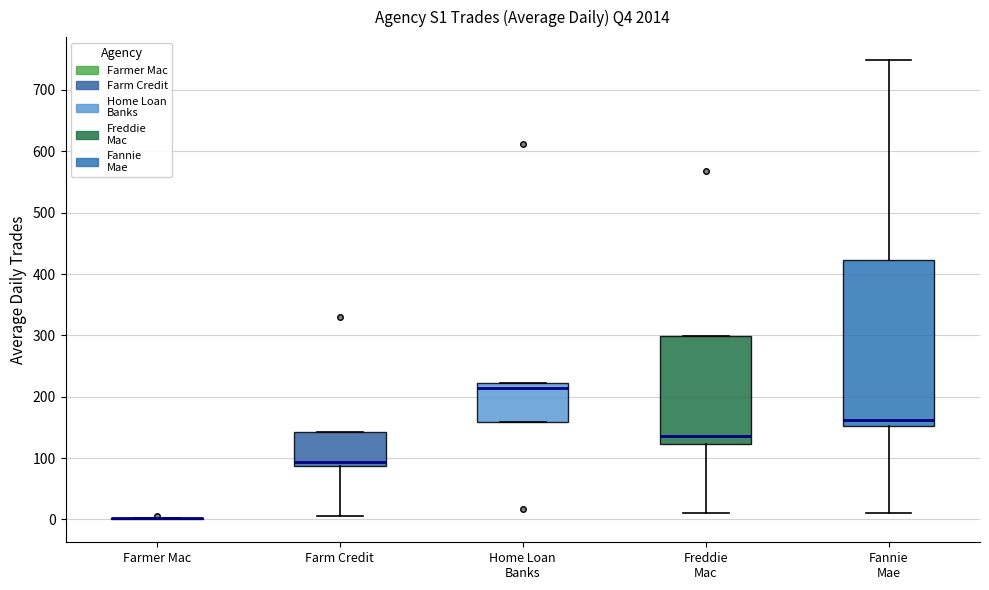

Reading left to right, transcribe this box plot: for each box, give where its median line is, the range the box spans, and where its two whiskers end, as read against the y-axis. The values are not printed on the chart, so give them approximately, as read against the axis.

Farmer Mac: box collapsed to a line at 0, whiskers 0 to 0
Farm Credit: median 90 (just above the box's lower edge), box 90 to 140, whiskers 10 to 140
Home Loan Banks: median 210, box 160 to 220, whiskers 160 to 220
Freddie Mac: median 140, box 120 to 300, whiskers 10 to 300
Fannie Mae: median 160, box 150 to 420, whiskers 10 to 750